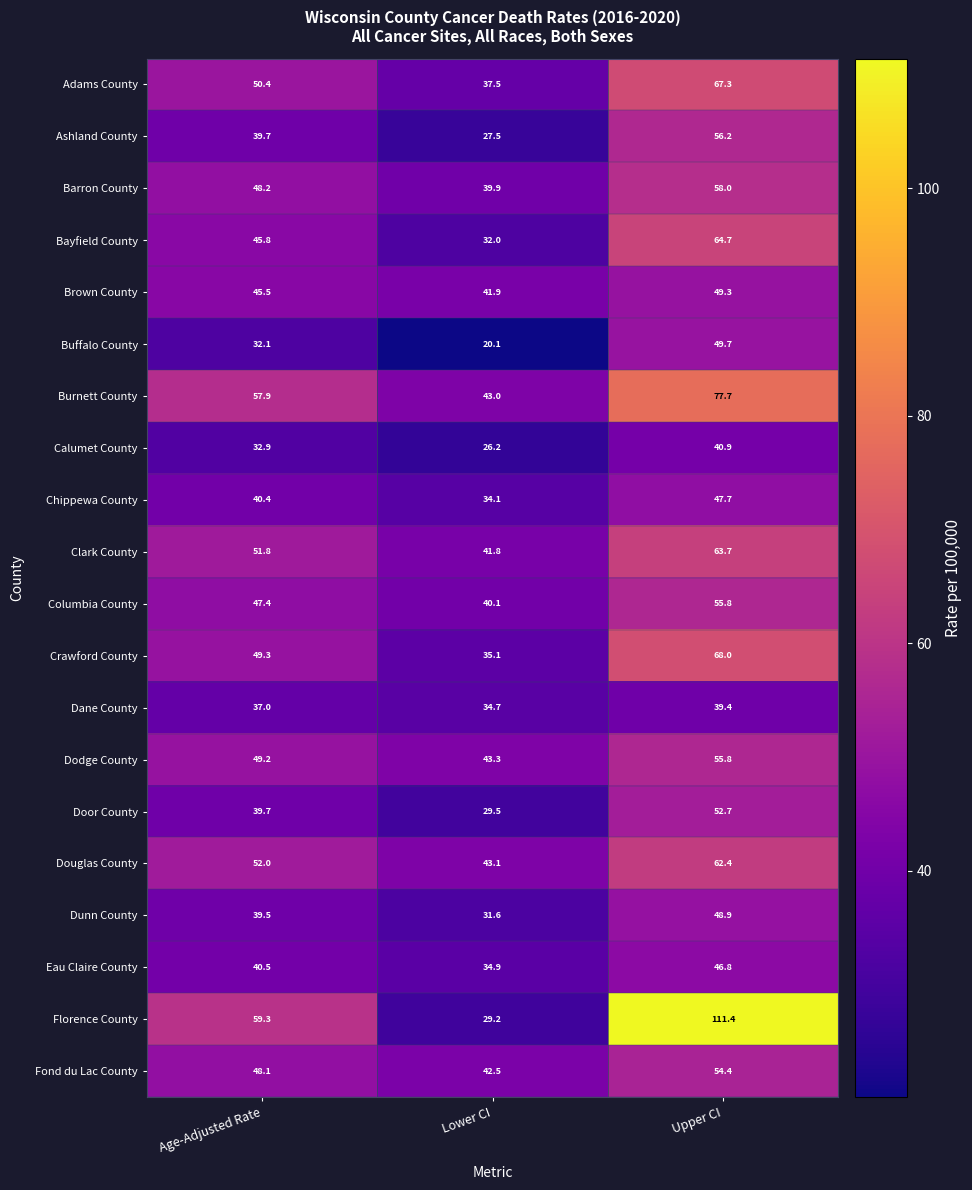

What value does the Ashland County series have at Age-Adjusted Rate?

39.7